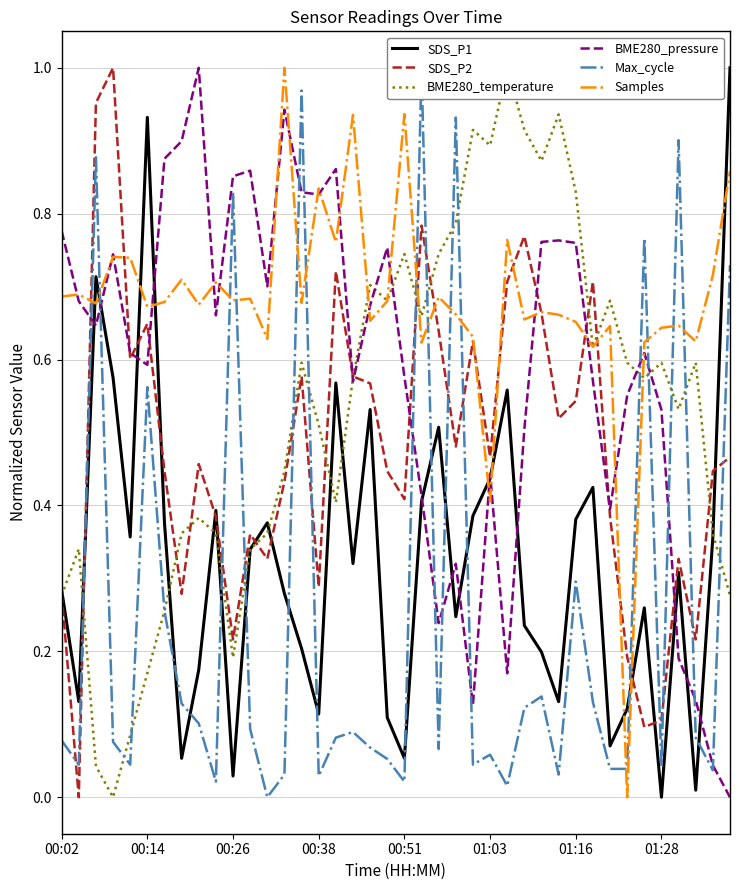

How many positive values does the Max_cycle series have?

39